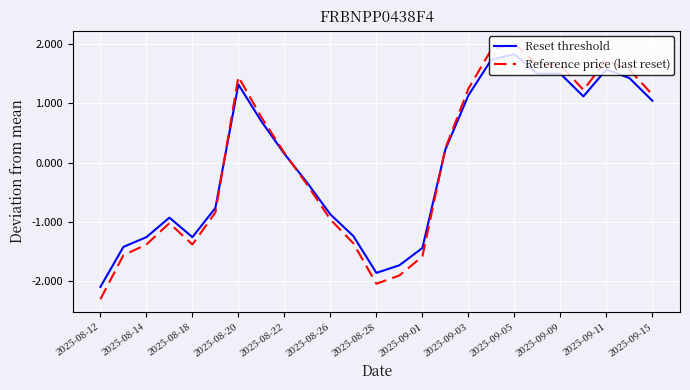

What is the minimum value shown in the chart?

-2.3